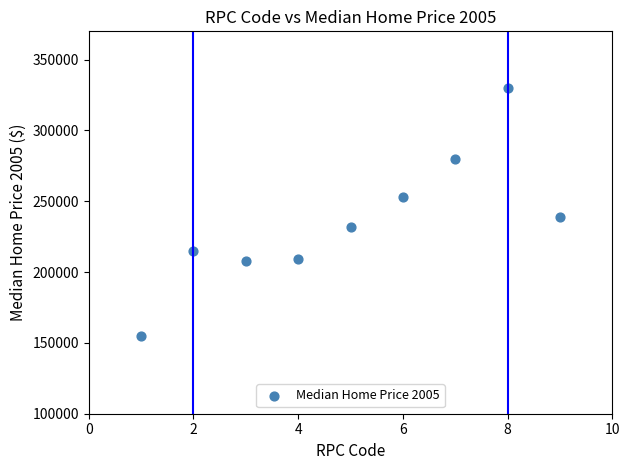

What Y value in the scatter plot is closest to 242400?

239000